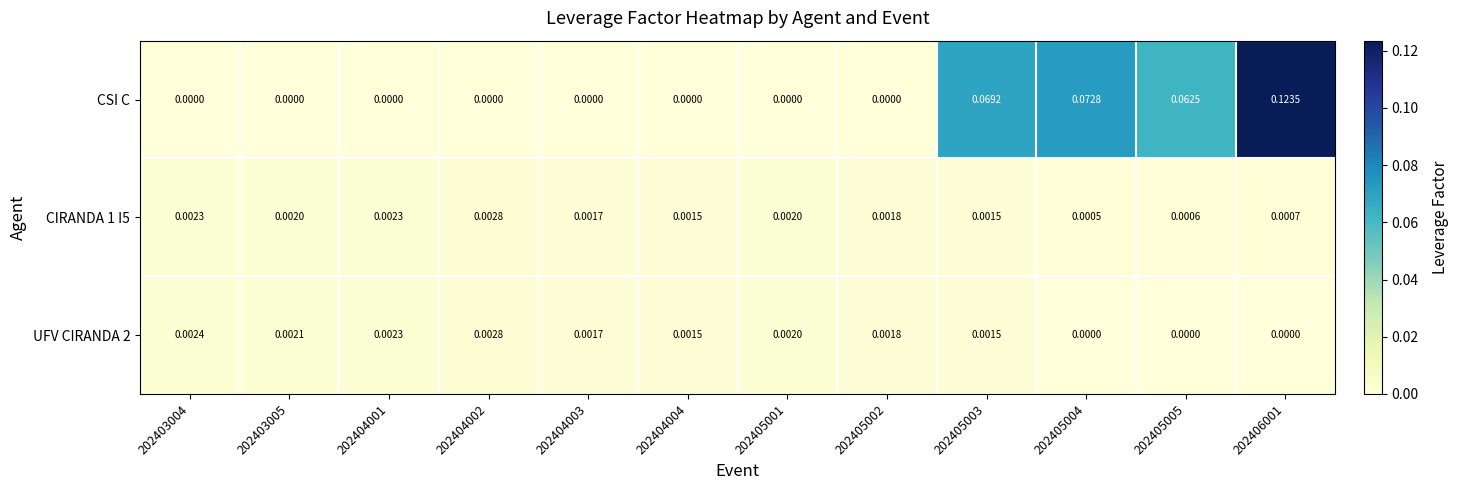

At how many categories does at least one series exceed 0?

12